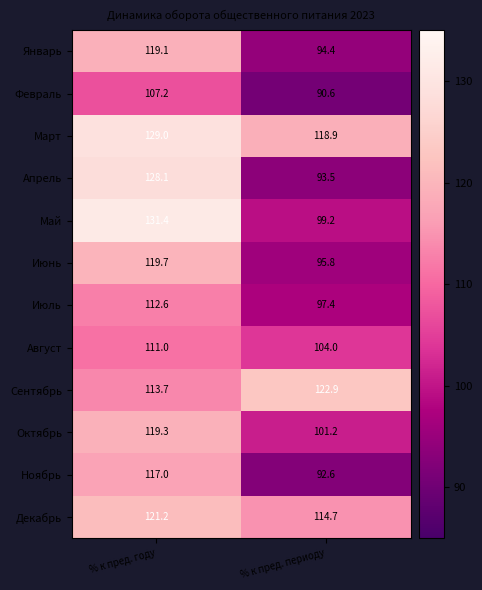

The Январь series shows 158.0 at % к пред. году. True or false?

False